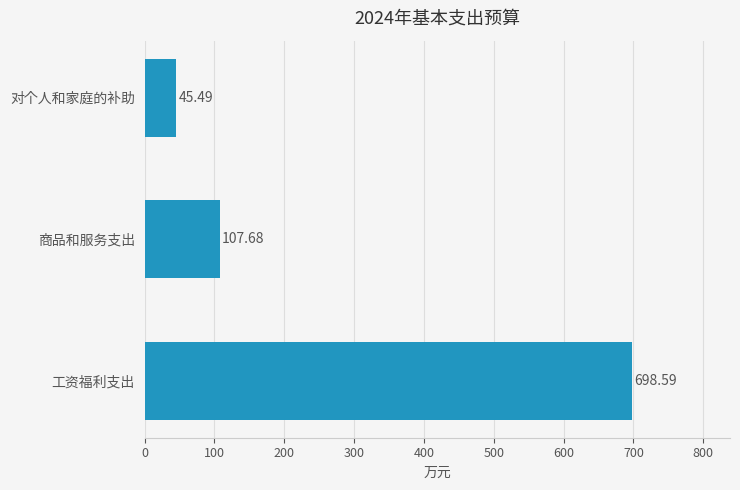

Are the bars grouped side by side (vs. stacked)?

No